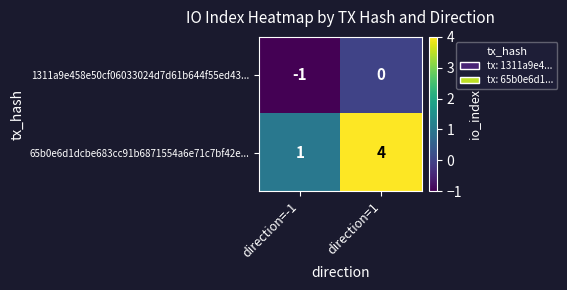

True or false: 1311a9e458e50cf06033024d7d61b644f55ed43... has a value of 0 at direction=1.

True